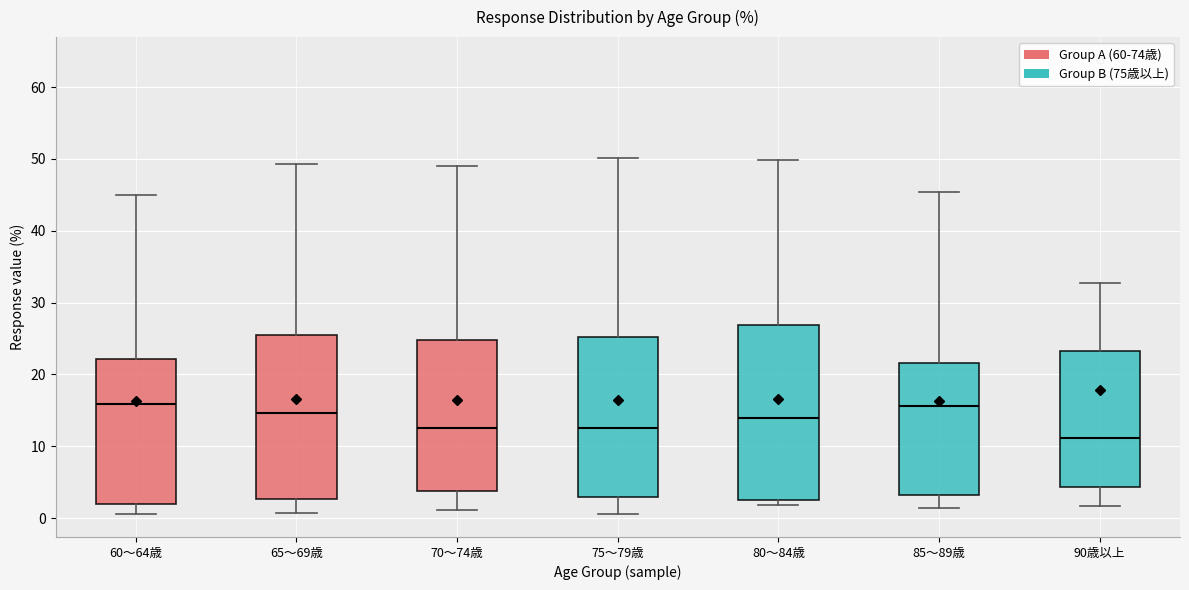

Which box has the lowest median line?

90歳以上